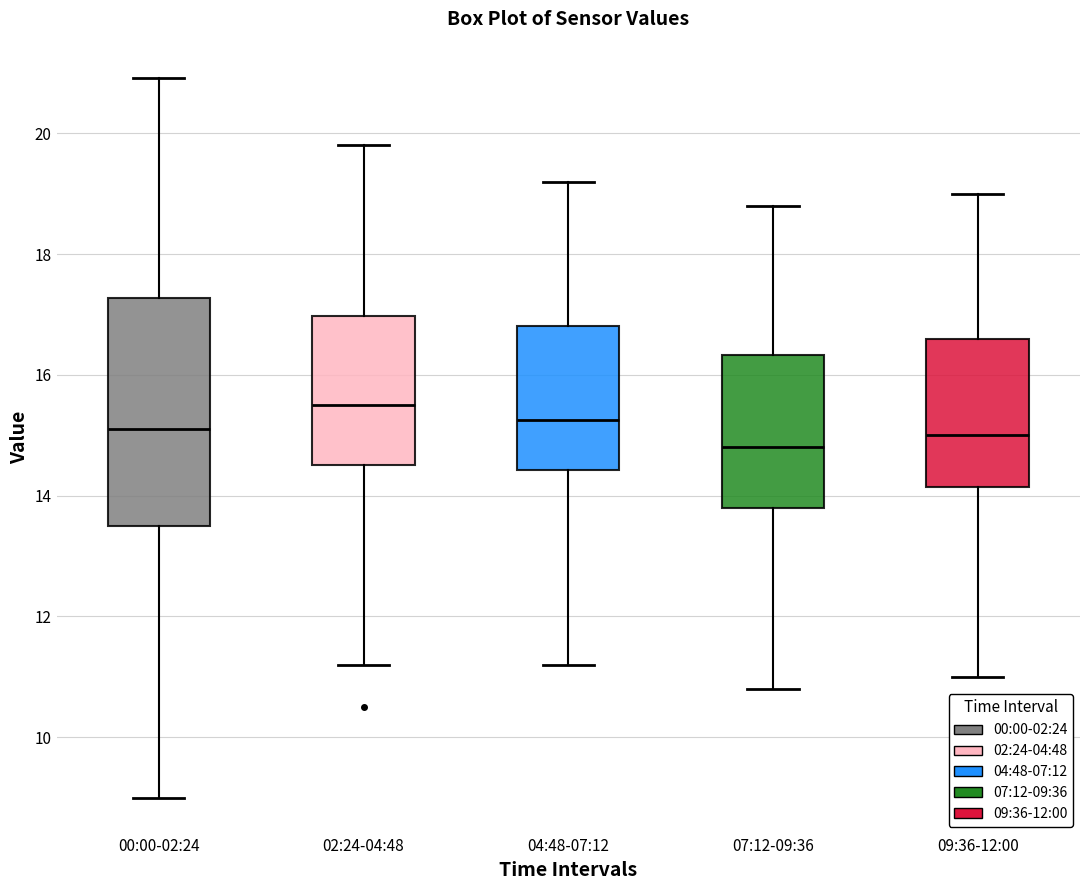

Which box is the tallest, from its lower edge to its upper edge?

00:00-02:24